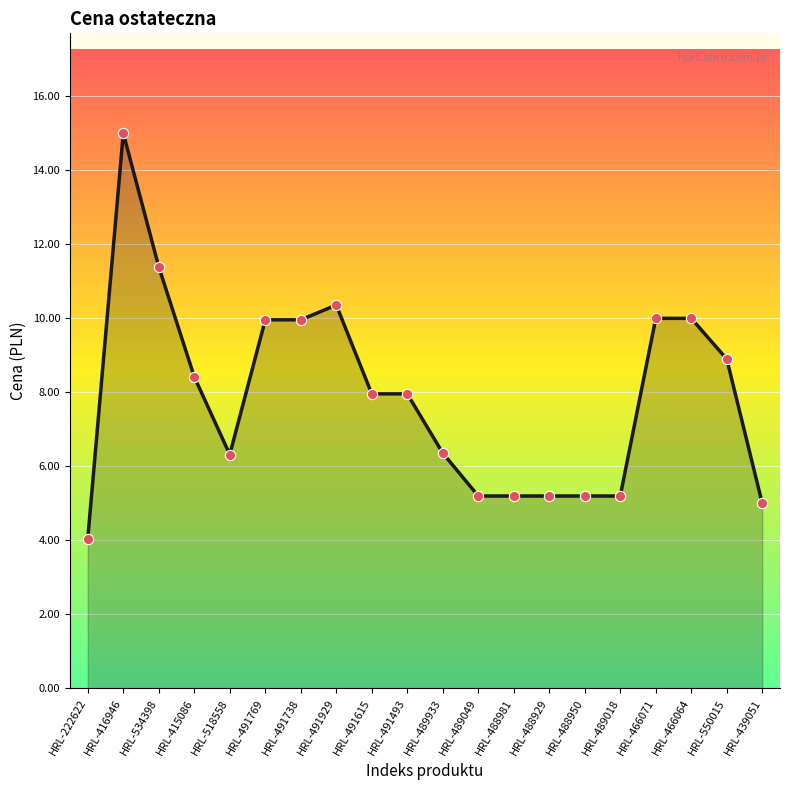

What is the ratio of the value at HRL-550015 to the value at HRL-222622?

2.2